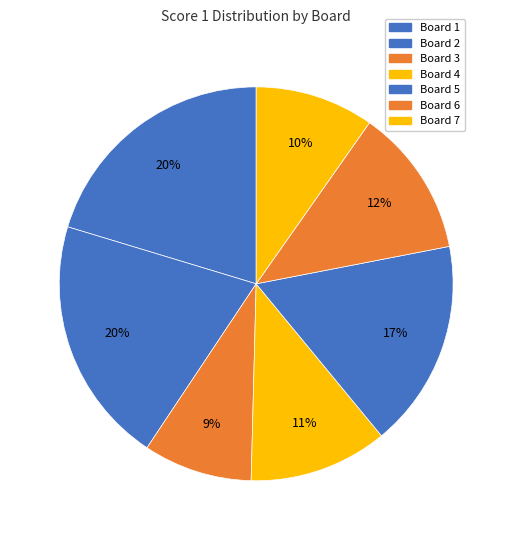

To the nearest percent, what is the average slice percentage?

14%